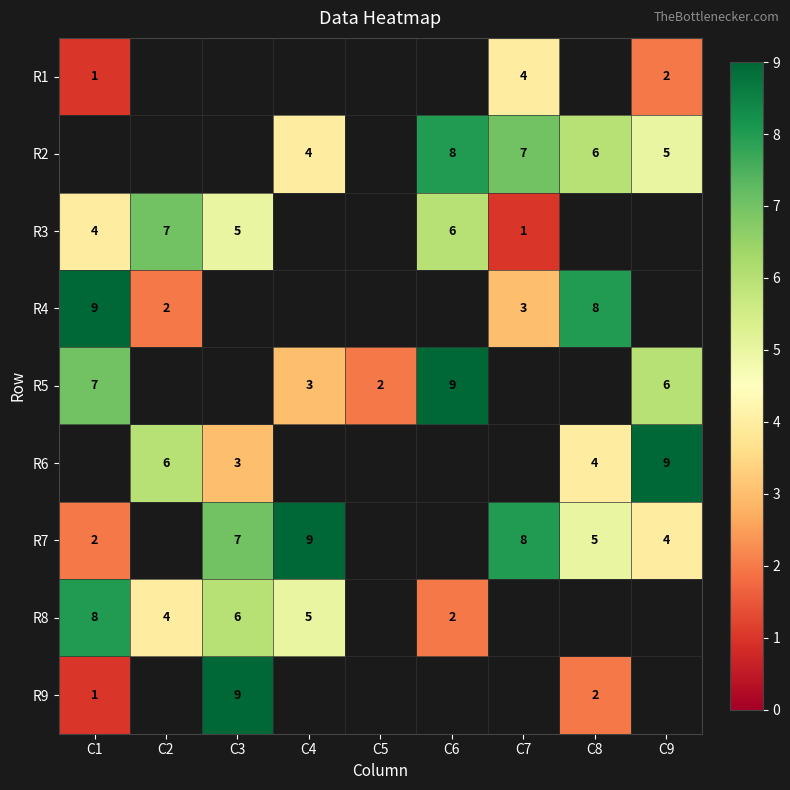

The R4 series shows 2 at C2. True or false?

True